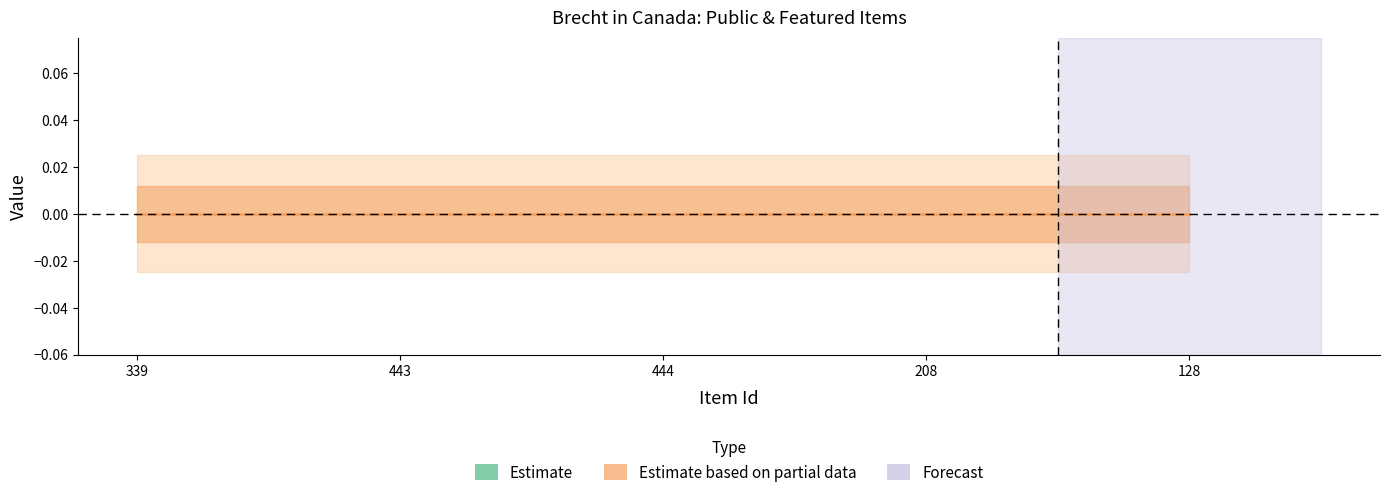

Is the value of Estimate based on partial data at 444 greater than the value of Estimate at 208?

No